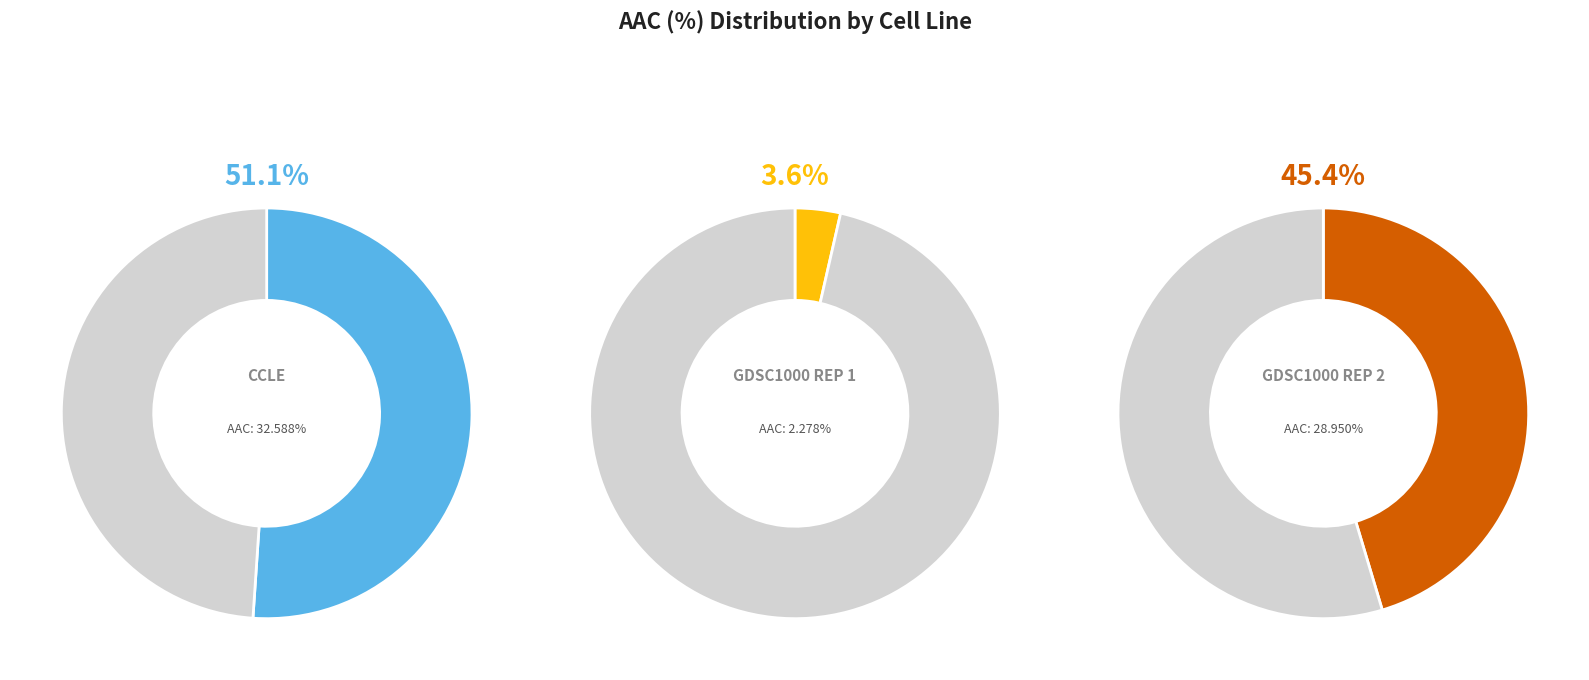

Count the number of slices in the pie.

3